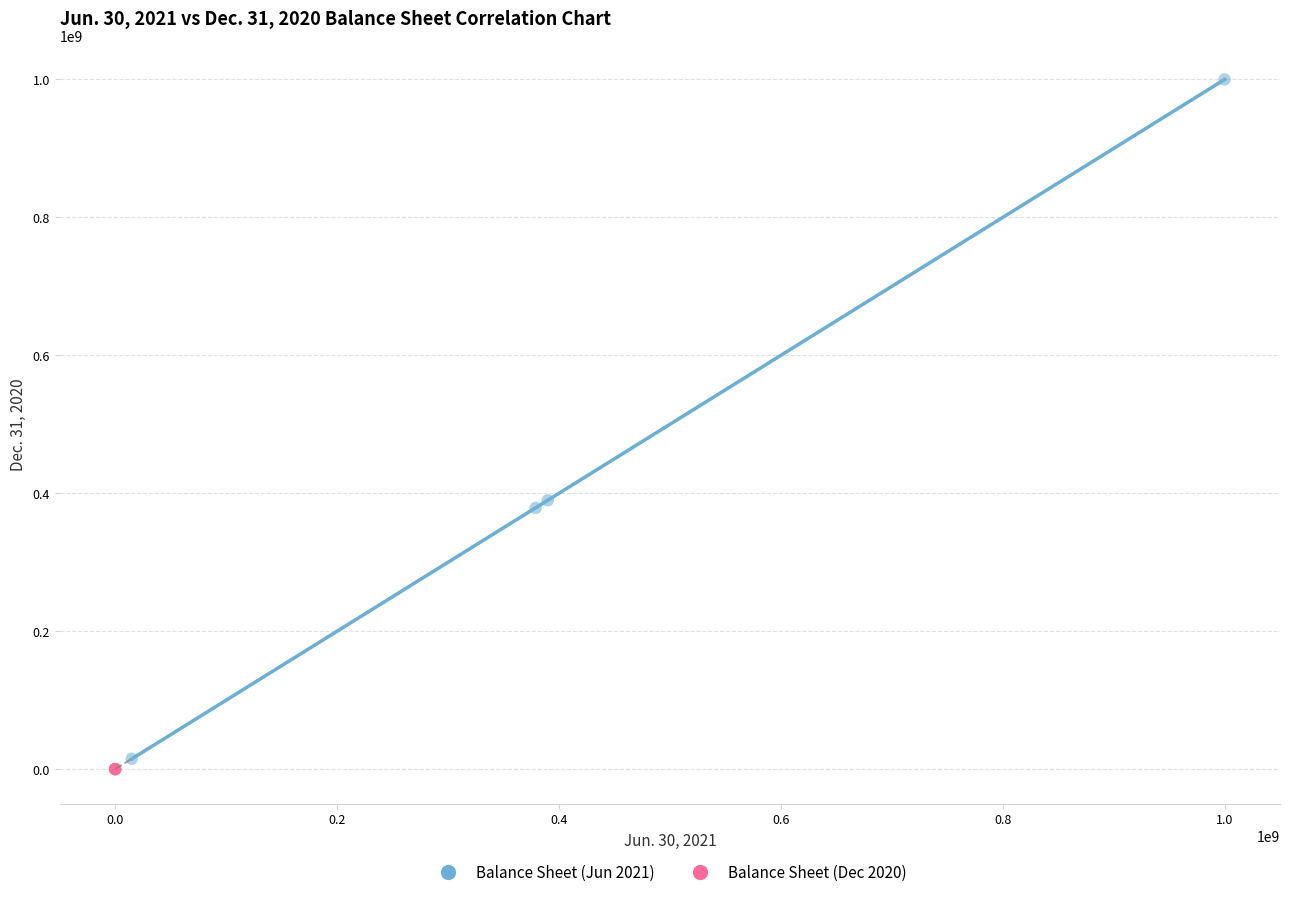

Which series has the largest Y range (max minus min)?

Balance Sheet (Jun 2021)